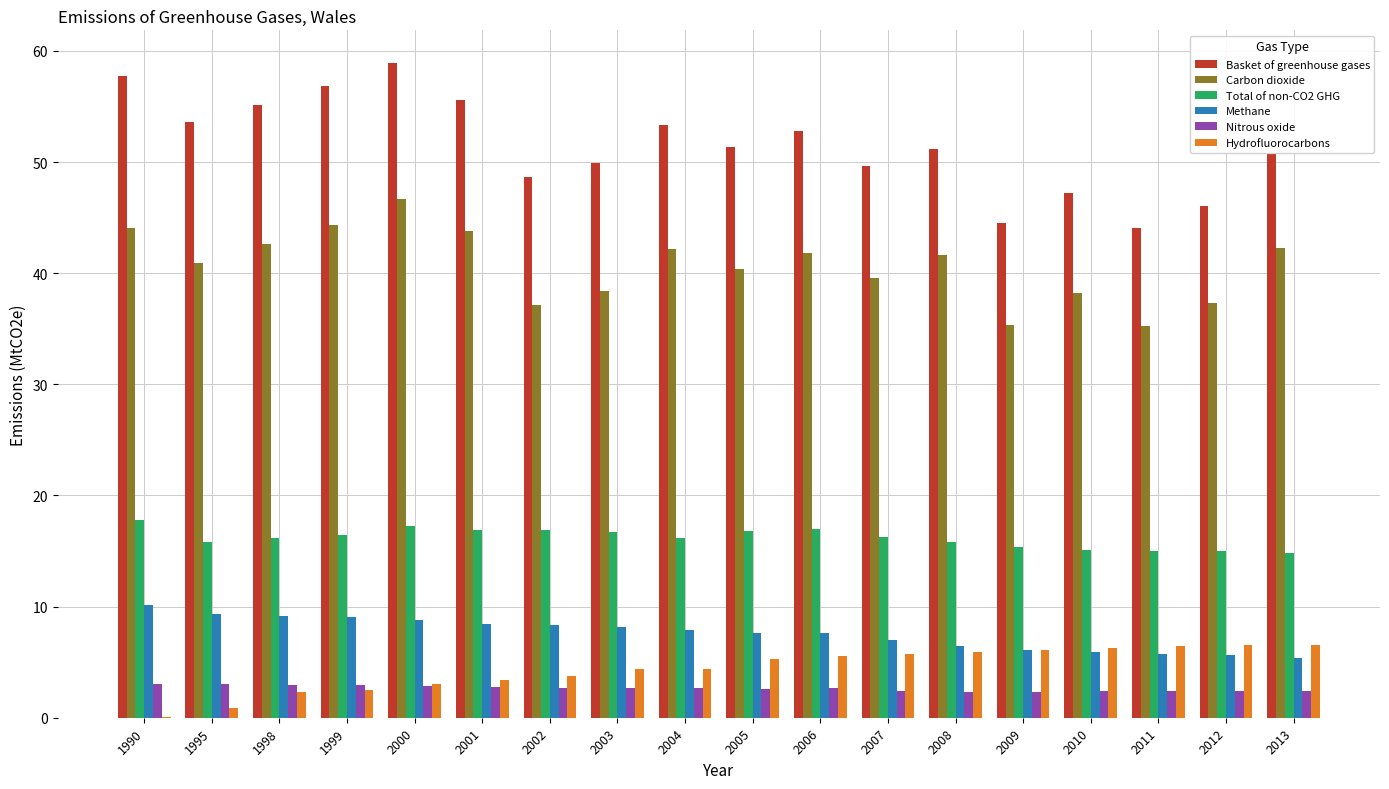

The value of Nitrous oxide at 2013 is 4.3. True or false?

False